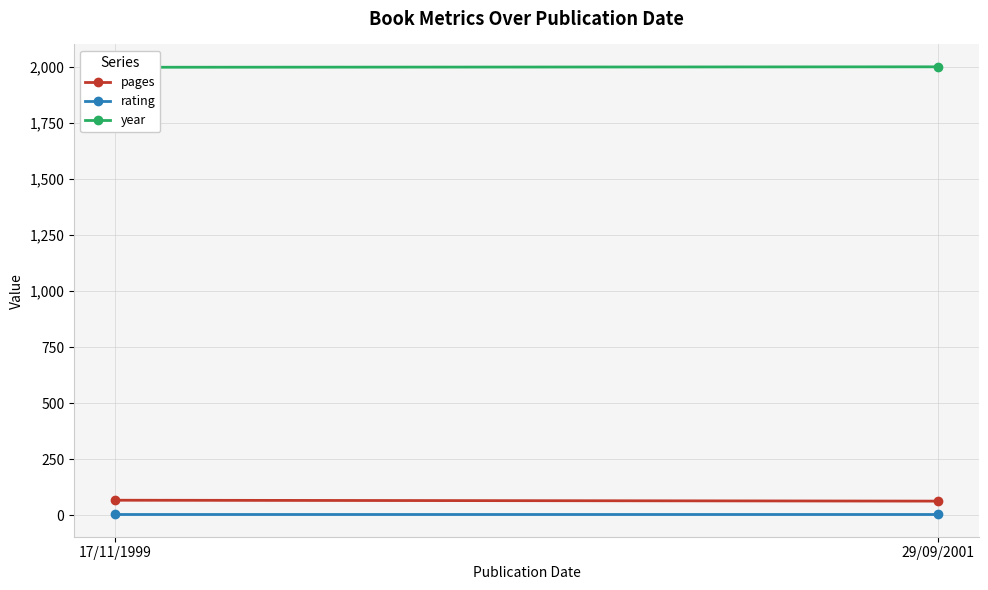

List the labels in order of pages value, largest first.

17/11/1999, 29/09/2001